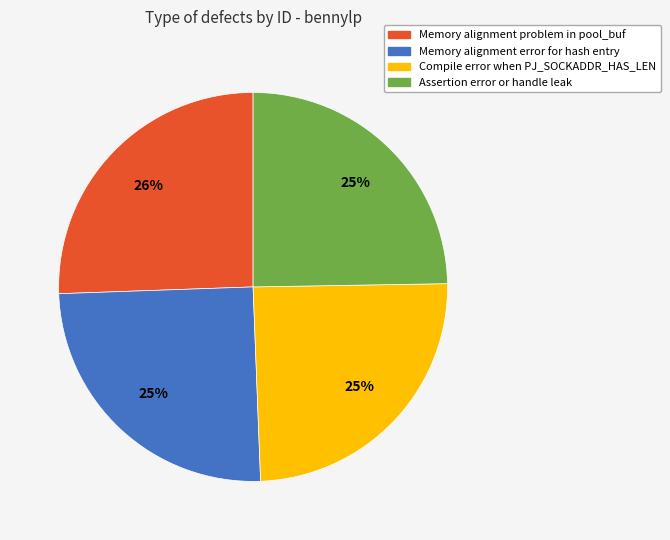

Approximately how many times larger is the value at Assertion error or handle leak compared to Memory alignment problem in pool_buf?

1.0